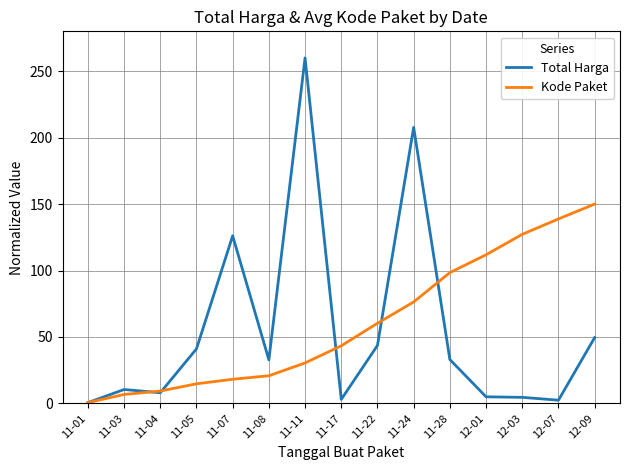

Read the Total Harga value at 11-07.

126.1